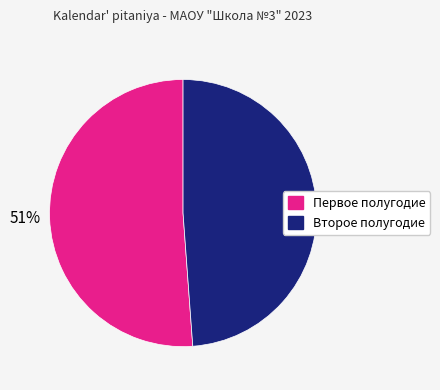

Is there a majority slice in this chart?

Yes